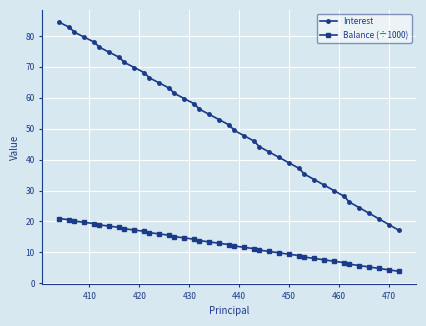

Which series has the largest total across all categories?

Interest